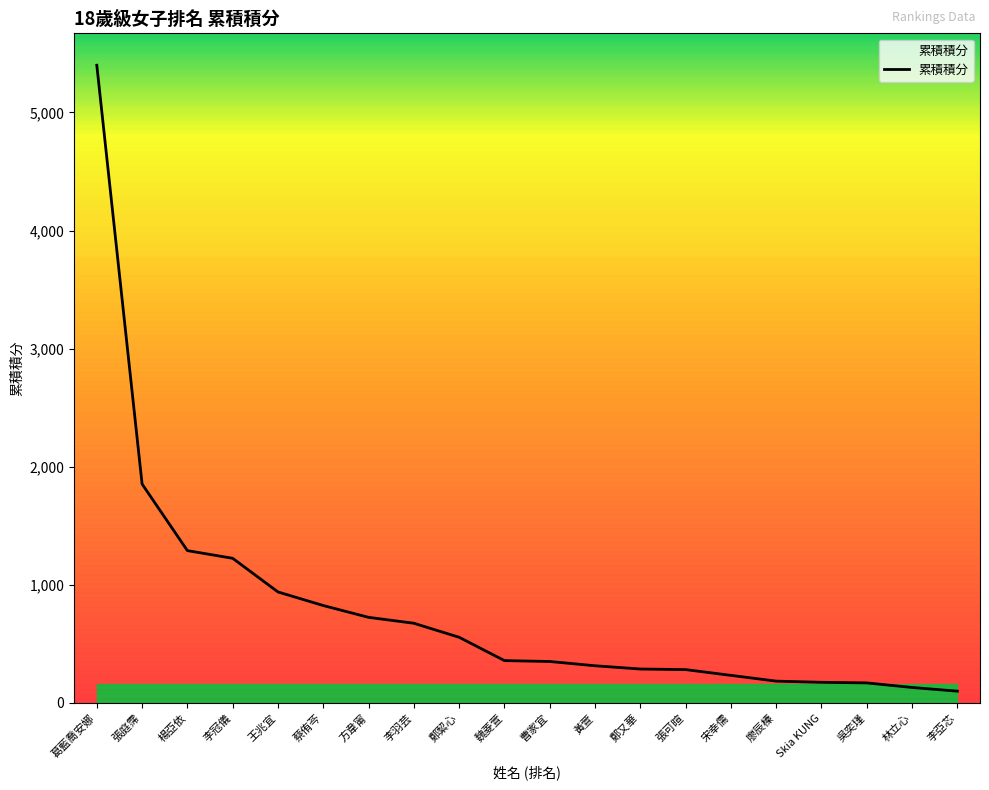

Between 王兆宜 and Skia KUNG, which is larger?

王兆宜